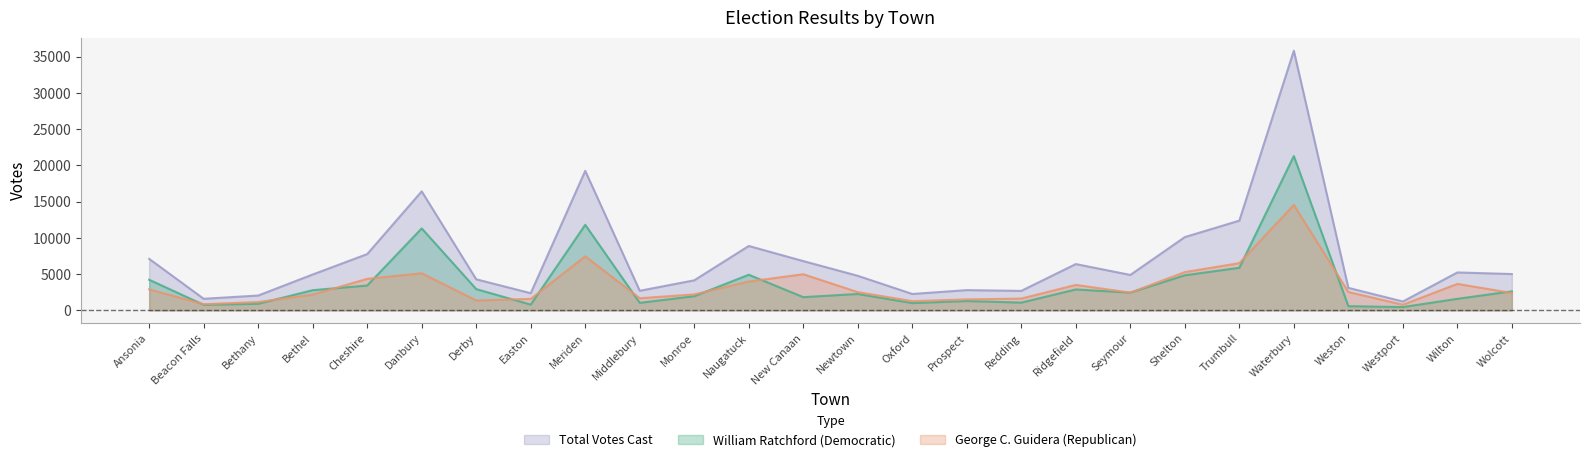

Rank the categories by William Ratchford (Democratic) value from lowest to highest.

Westport, Weston, Beacon Falls, Easton, Bethany, Oxford, Middlebury, Redding, Prospect, Wilton, New Canaan, Monroe, Newtown, Seymour, Wolcott, Bethel, Ridgefield, Derby, Cheshire, Ansonia, Shelton, Naugatuck, Trumbull, Danbury, Meriden, Waterbury